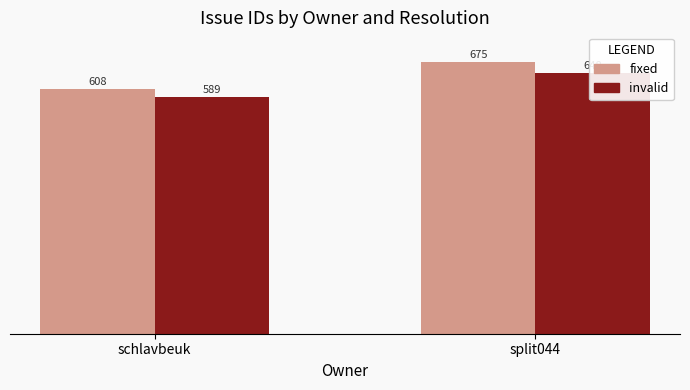

What is the highest value of the invalid series?

648